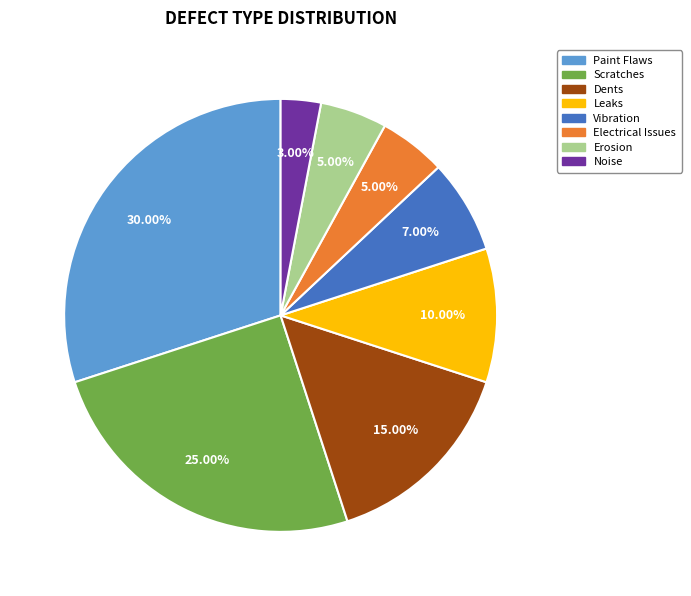

What percentage is NOT represented by Dents?

85.0%